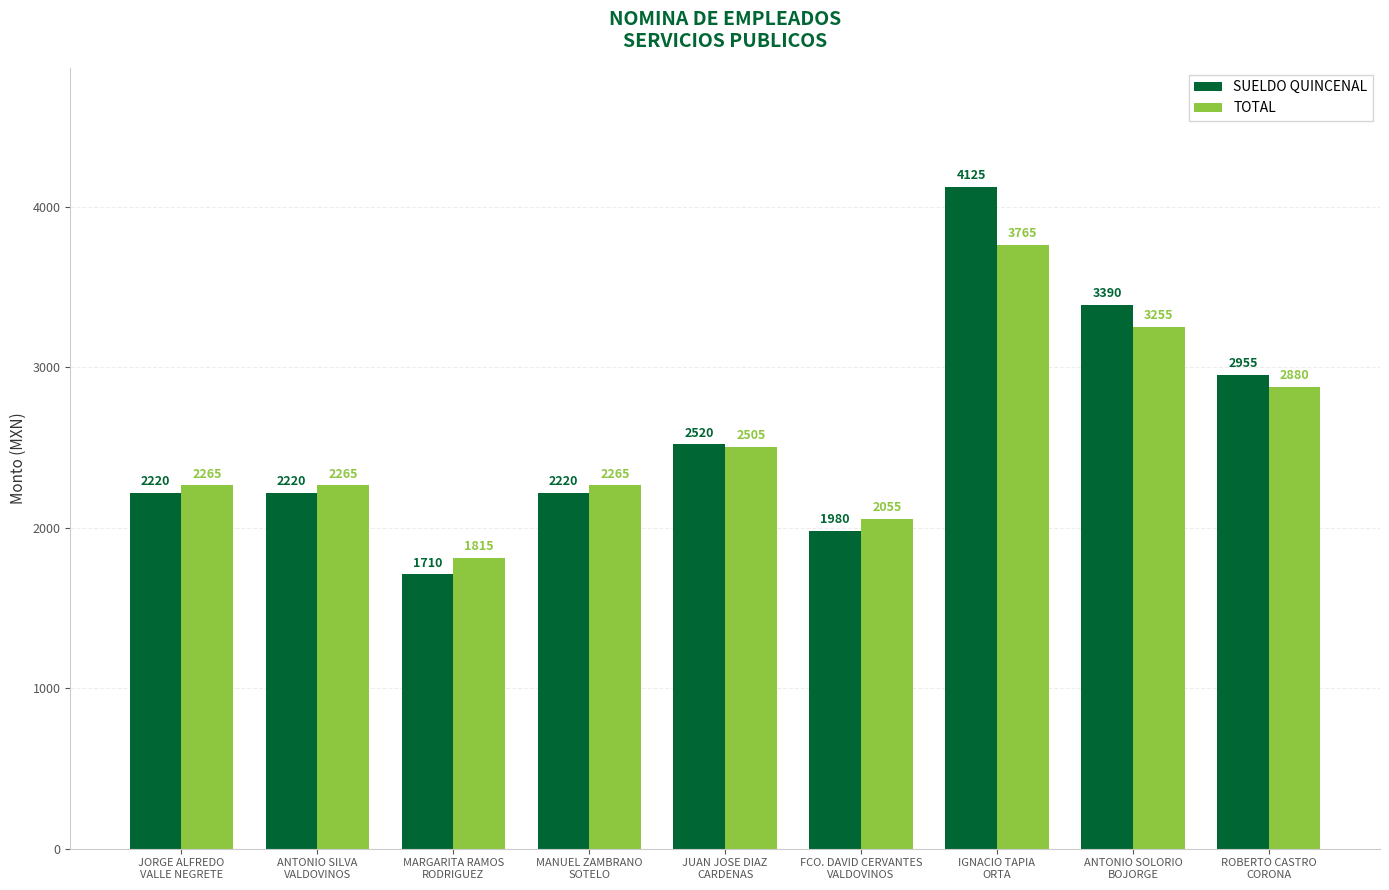

Reading left to right, list all the values displayed in this chart.

SUELDO QUINCENAL: 2220	2220	1710	2220	2520	1980	4125	3390	2955
TOTAL: 2265	2265	1815	2265	2505	2055	3765	3255	2880